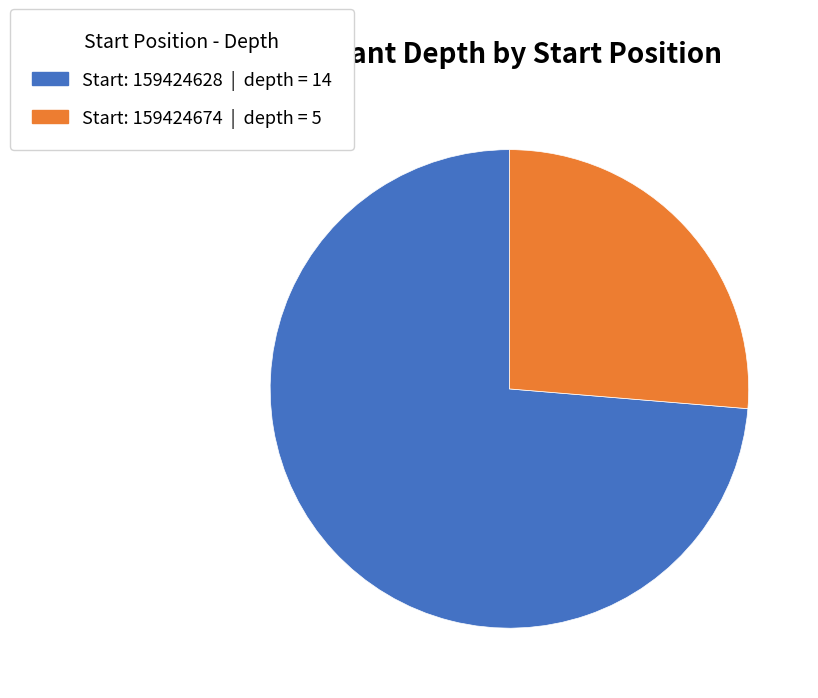

Is there any slice that represents more than half of the pie?

Yes